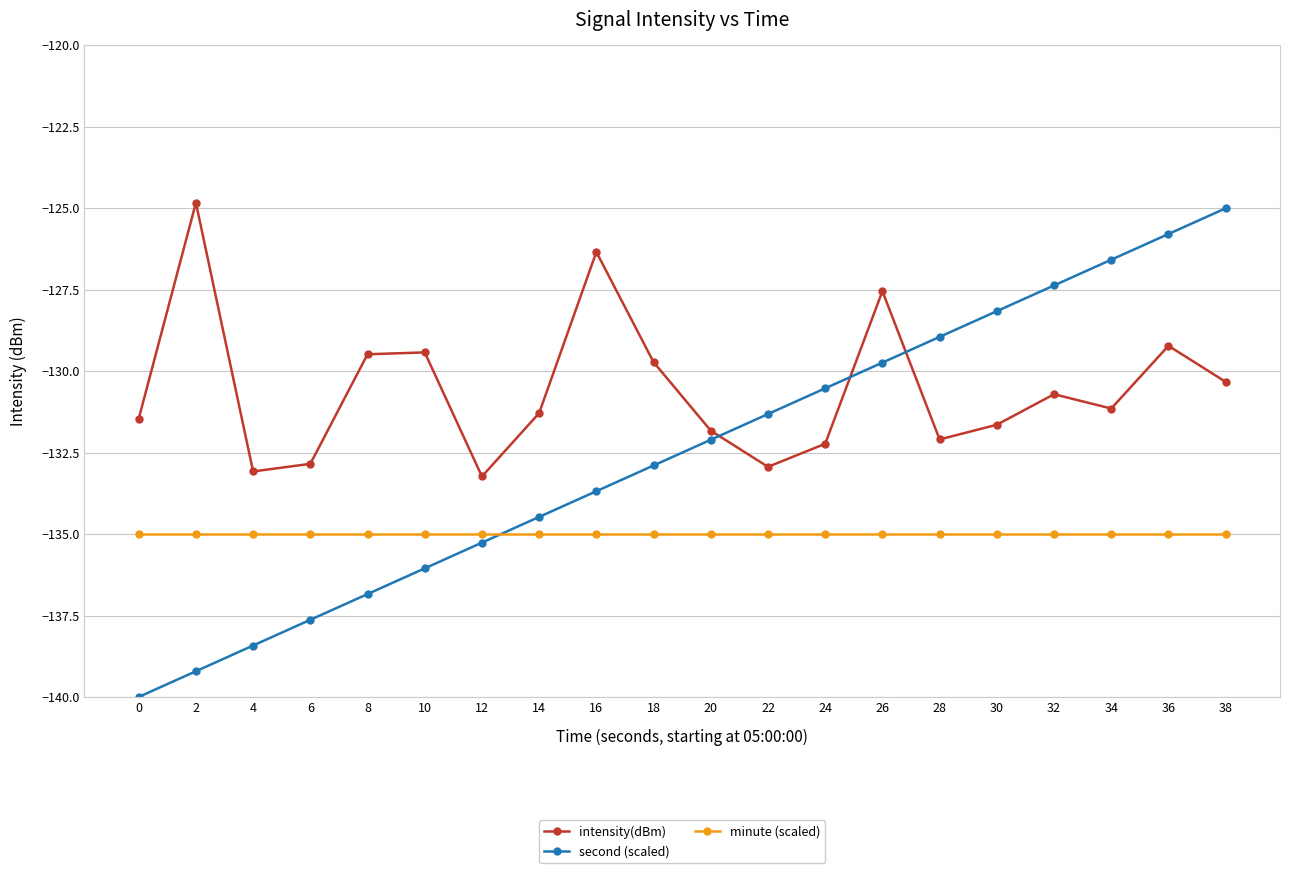

True or false: minute (scaled) and intensity(dBm) intersect in this chart.

False